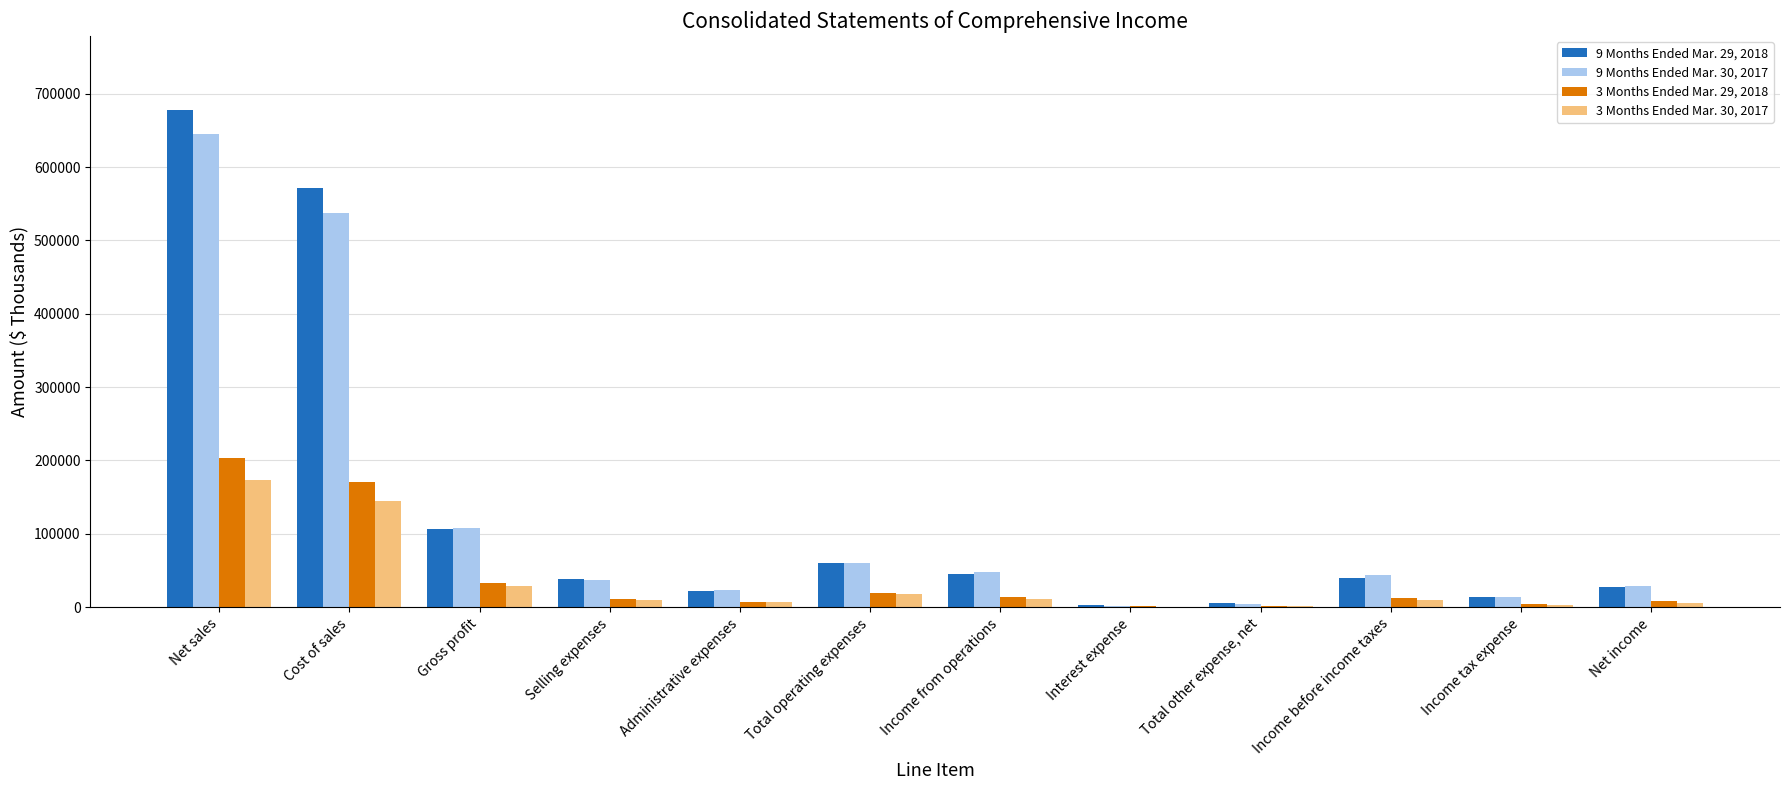

At which category is the sum across all series the highest?

Net sales